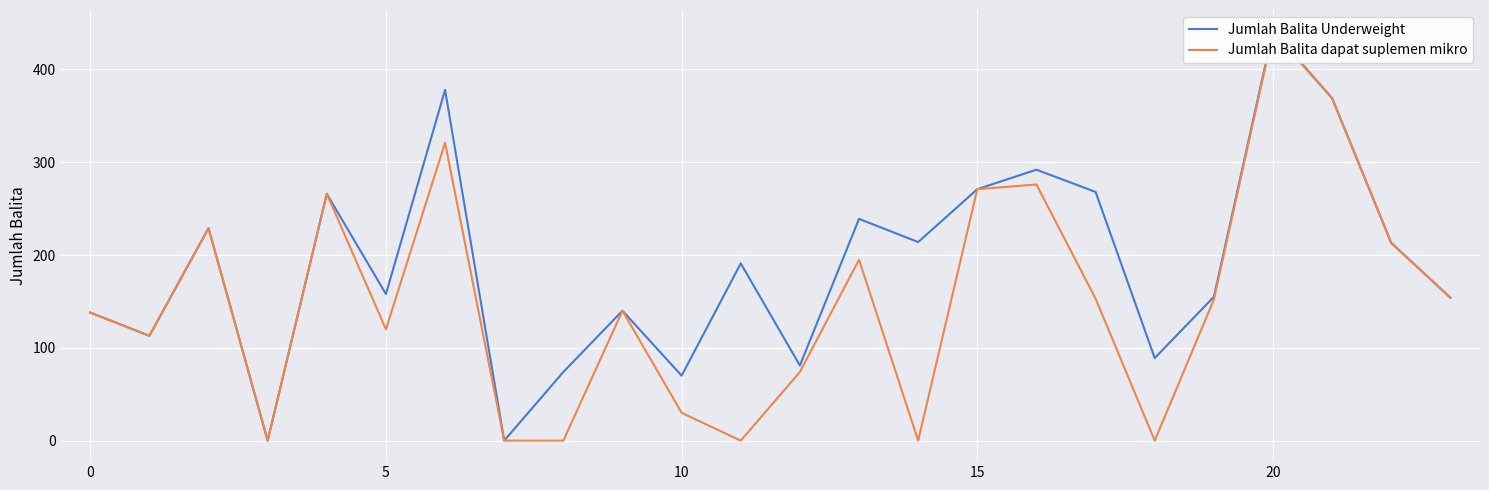

True or false: Jumlah Balita Underweight and Jumlah Balita dapat suplemen mikro cross at least once.

False